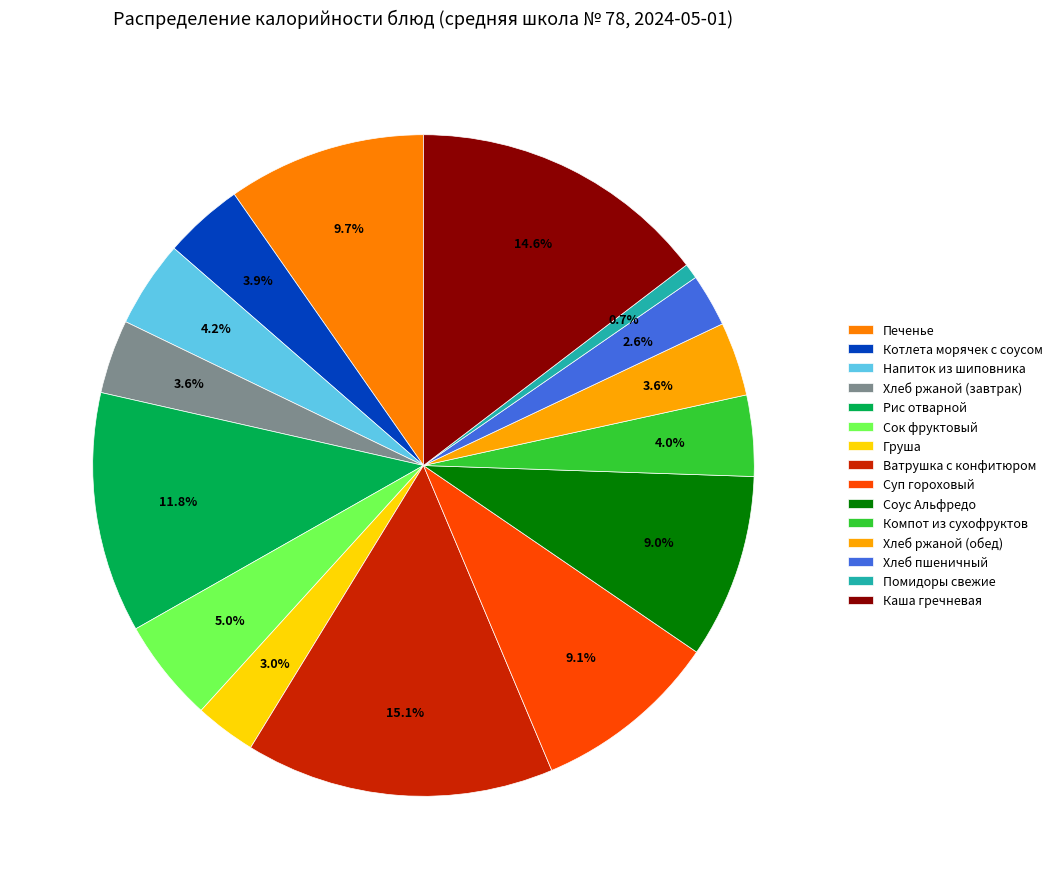

Count the number of slices in the pie.

15